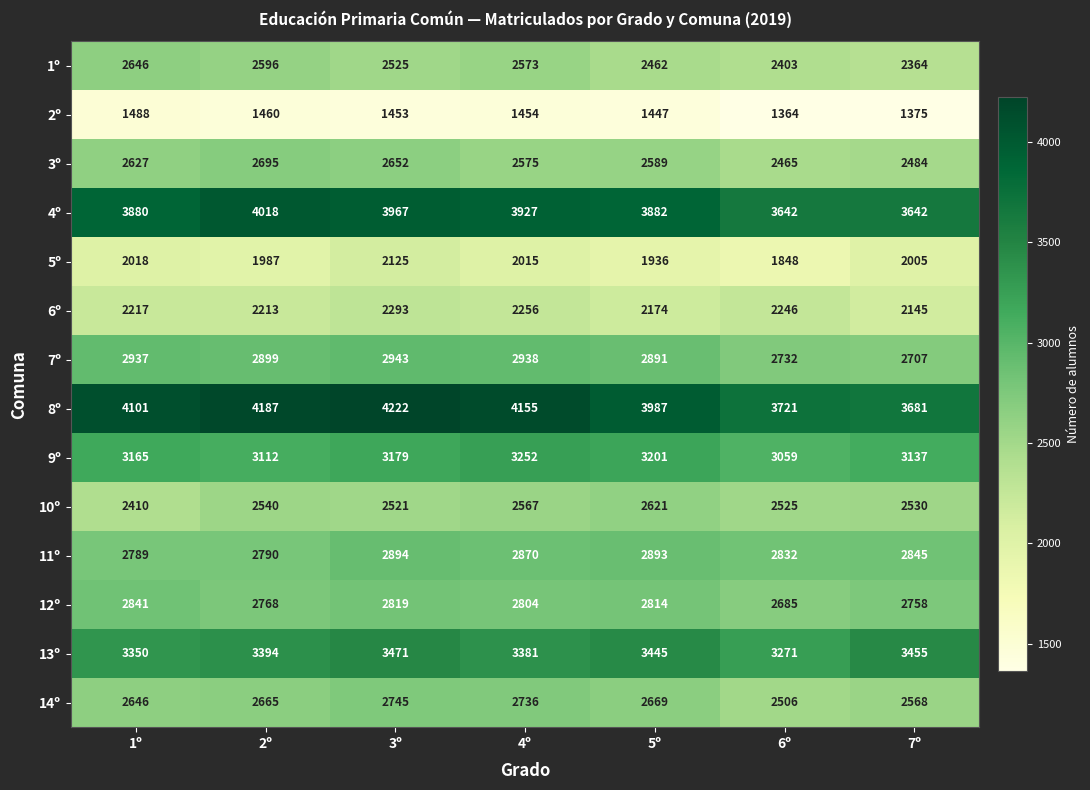

What is the difference between the maximum and second lowest values in the 10º series?

100